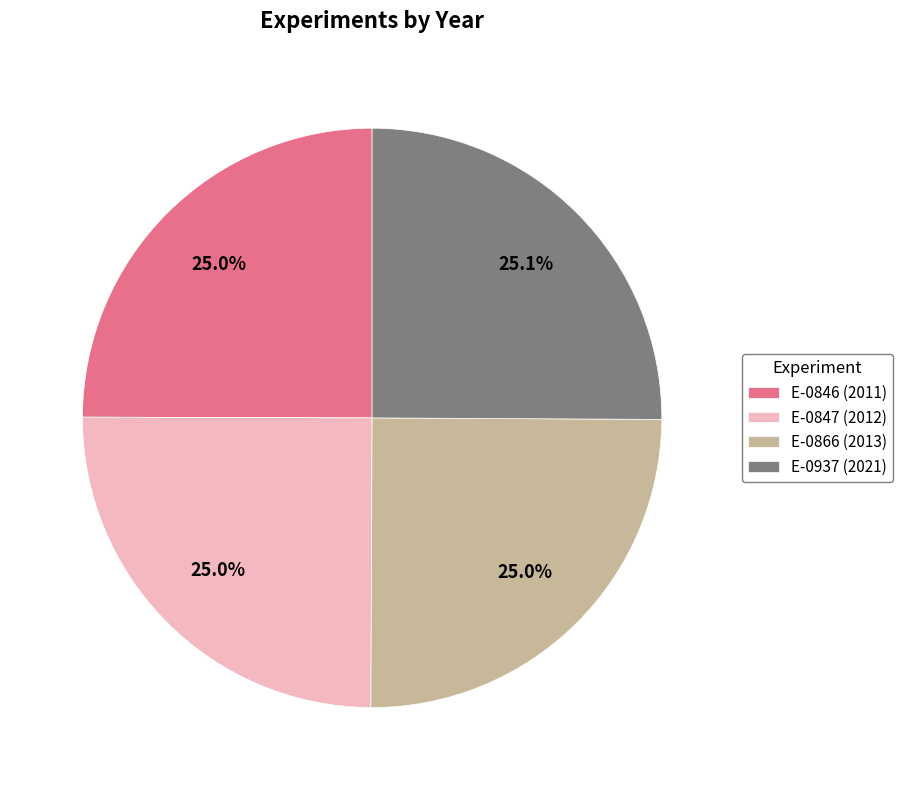

Approximately how many times larger is the value at E-0866 (2013) compared to E-0847 (2012)?

1.0